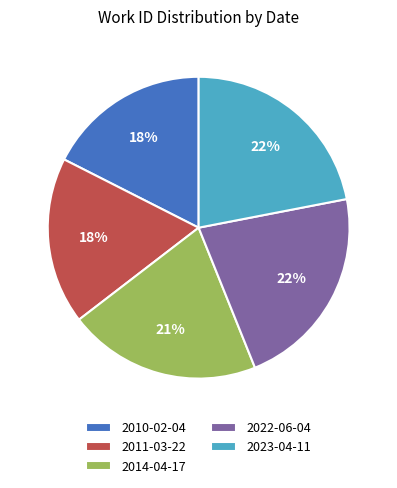

Is it true that 2011-03-22 is 18% of the pie?

True